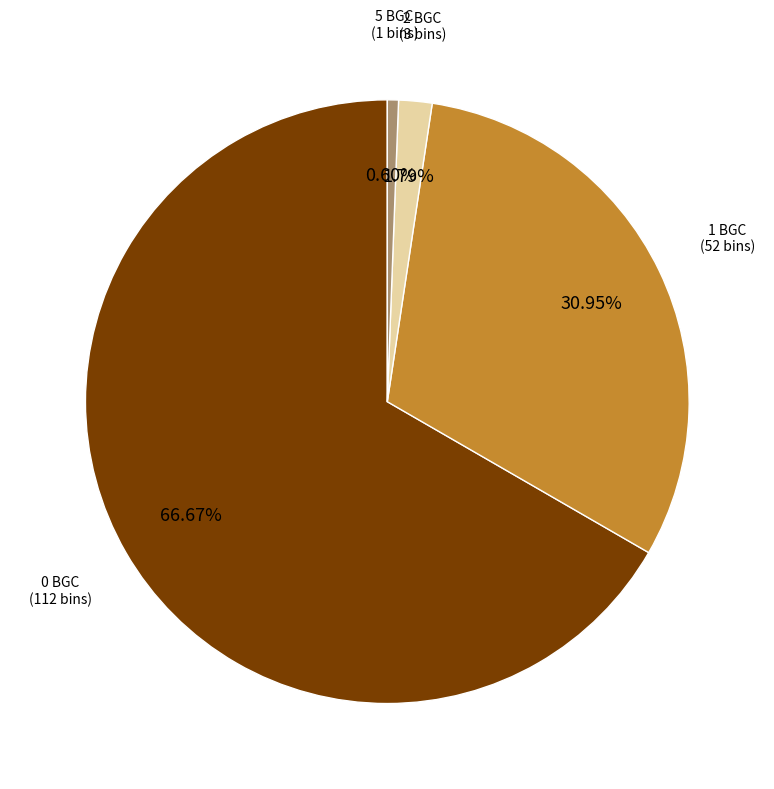

How many segments does this pie chart have?

4